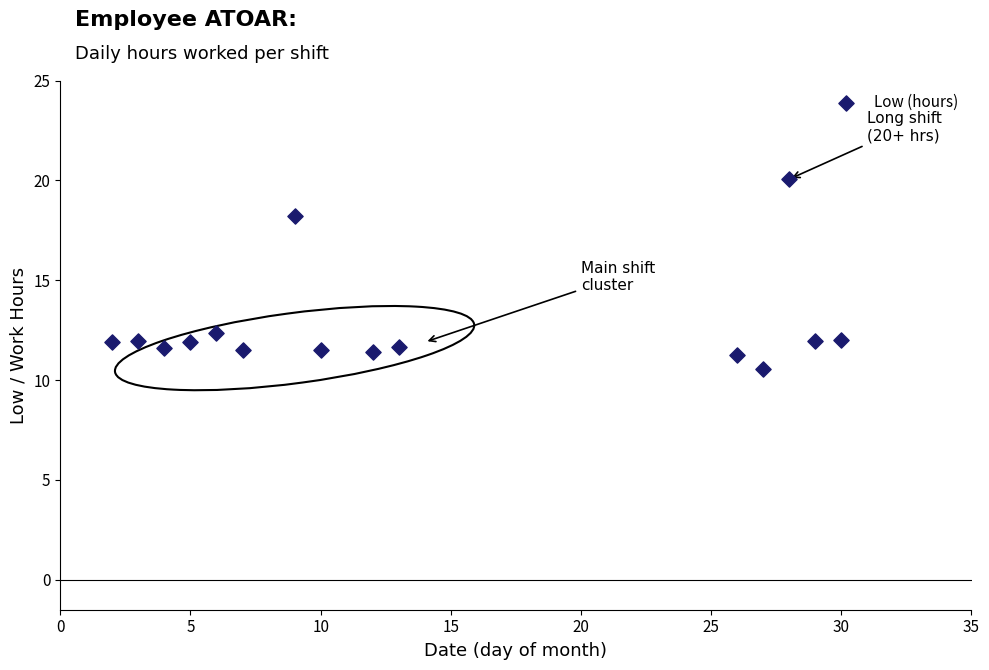

What is the range of X values (max minus min)?

28.0